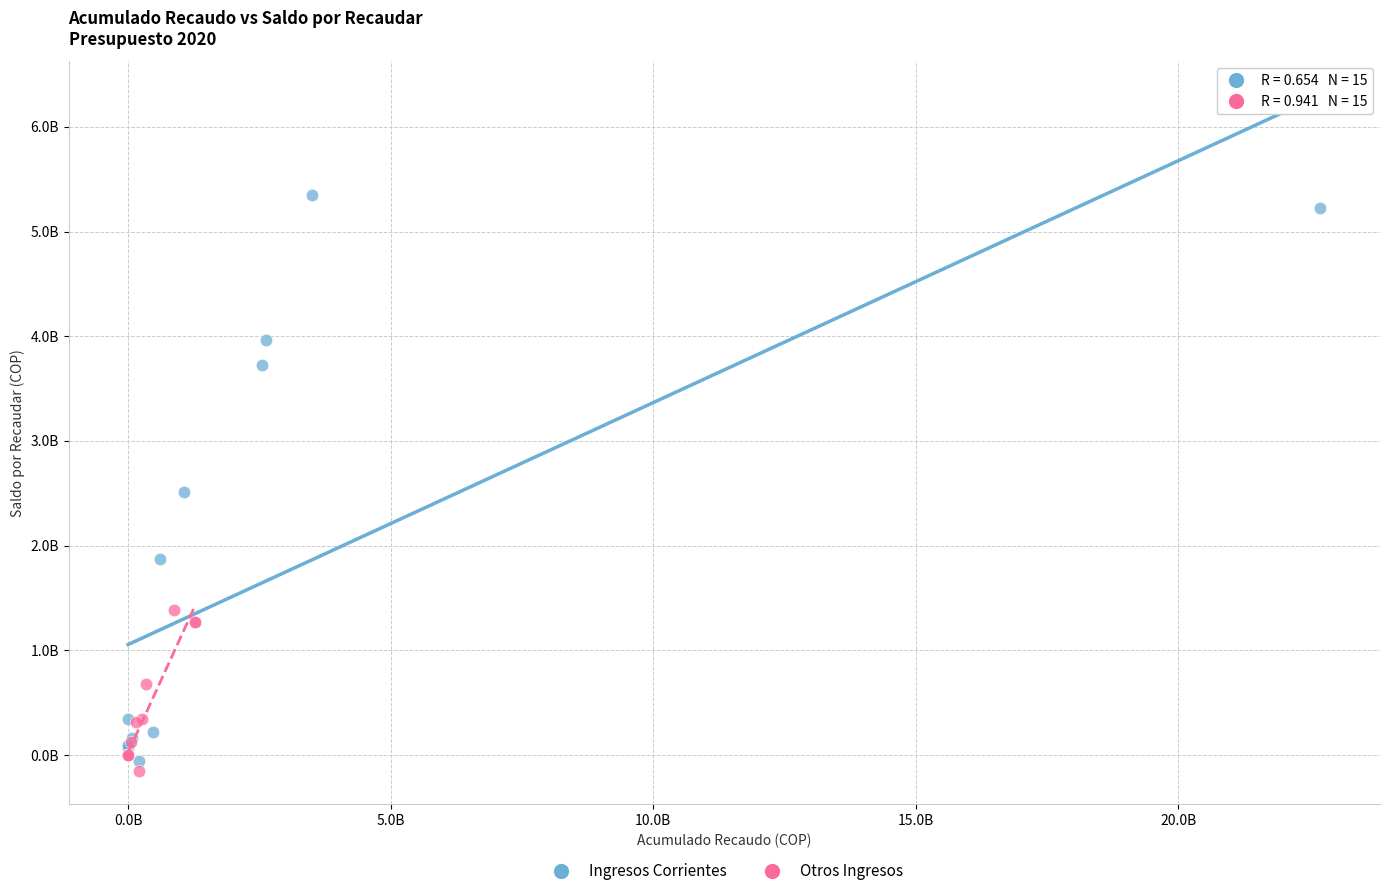

Which series contains the lowest Y value?

Otros Ingresos